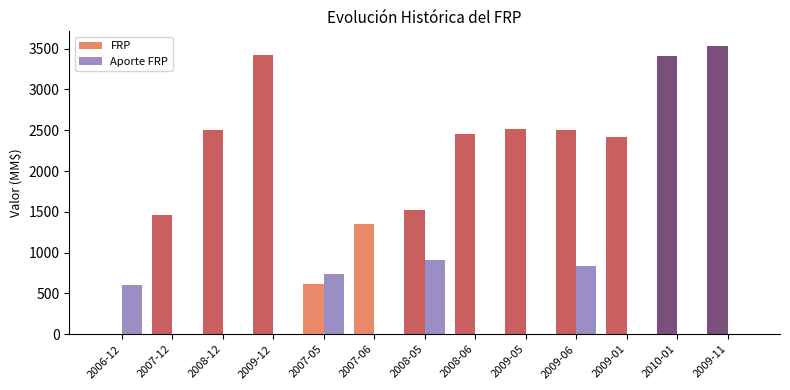

True or false: Aporte FRP has a value of 0.0 at 2009-11.

True